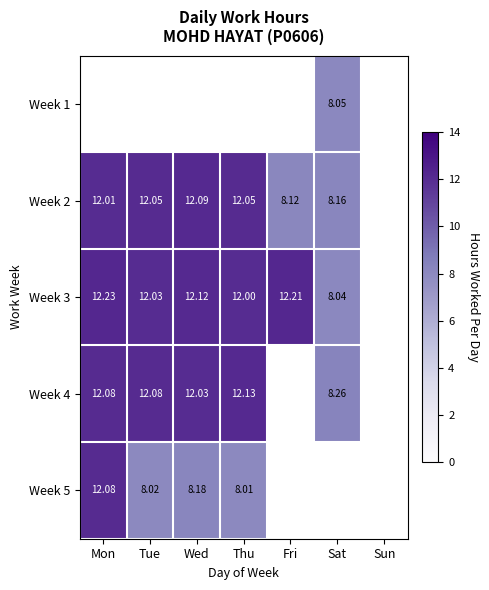

Between Sat and Fri, which is larger?

Fri